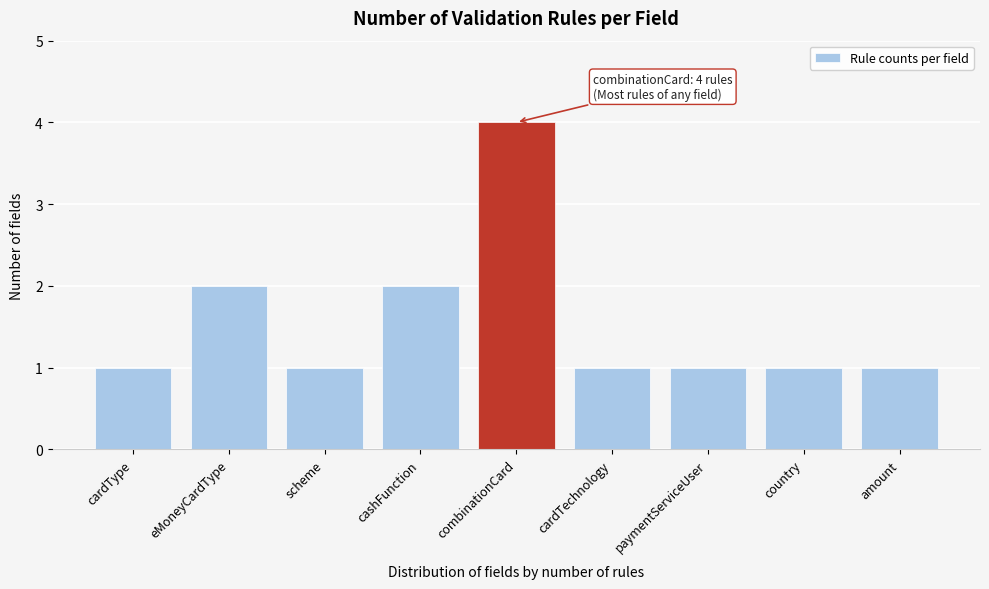

Reading left to right, what are all the values shown in this chart?

1	2	1	2	4	1	1	1	1